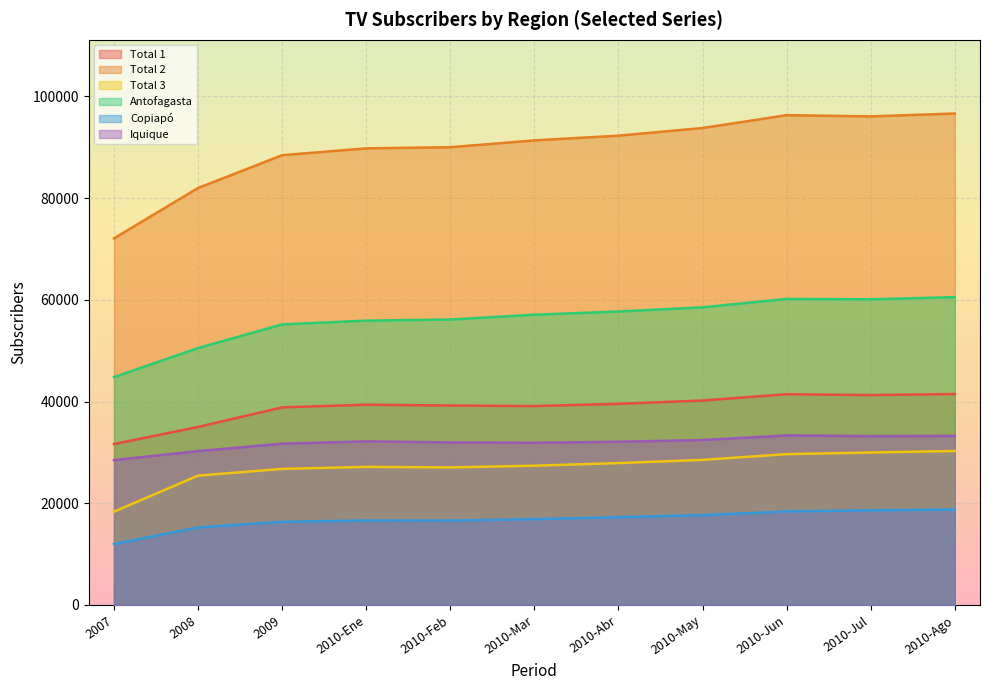

Which has a higher value, 2010-Jul or 2010-May?

2010-Jul